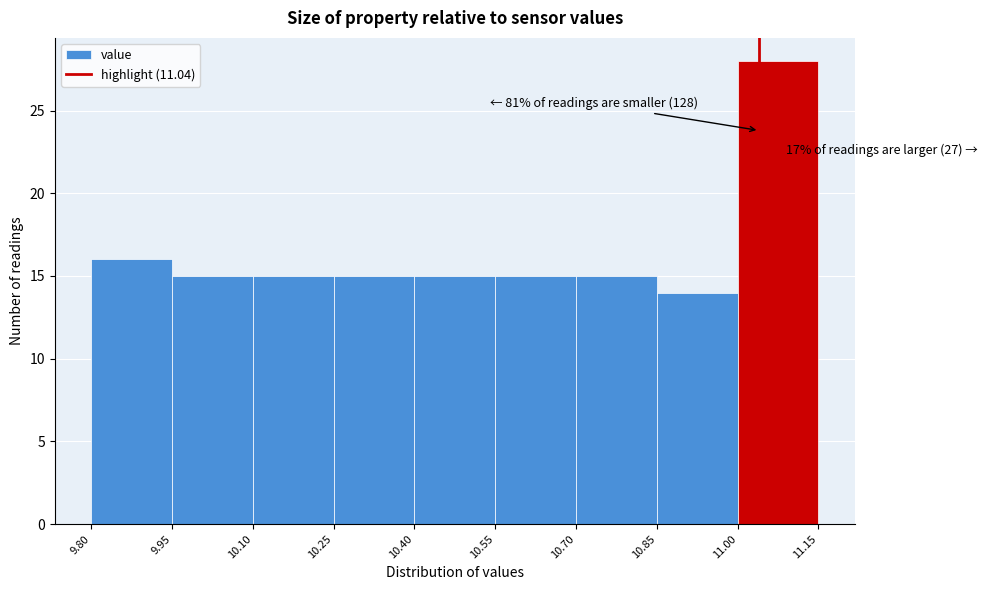

Which range on the x-axis has the tallest bar?

11.00 to 11.15